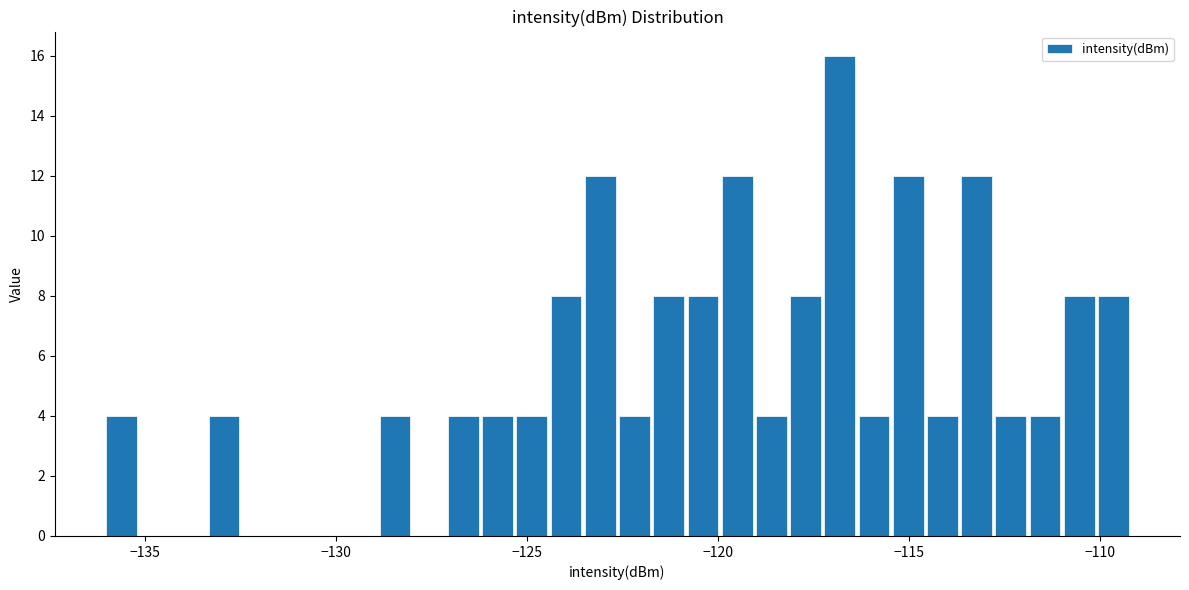

Read against the x-axis, roughly where is the centre of the tallest bar?

-117.0